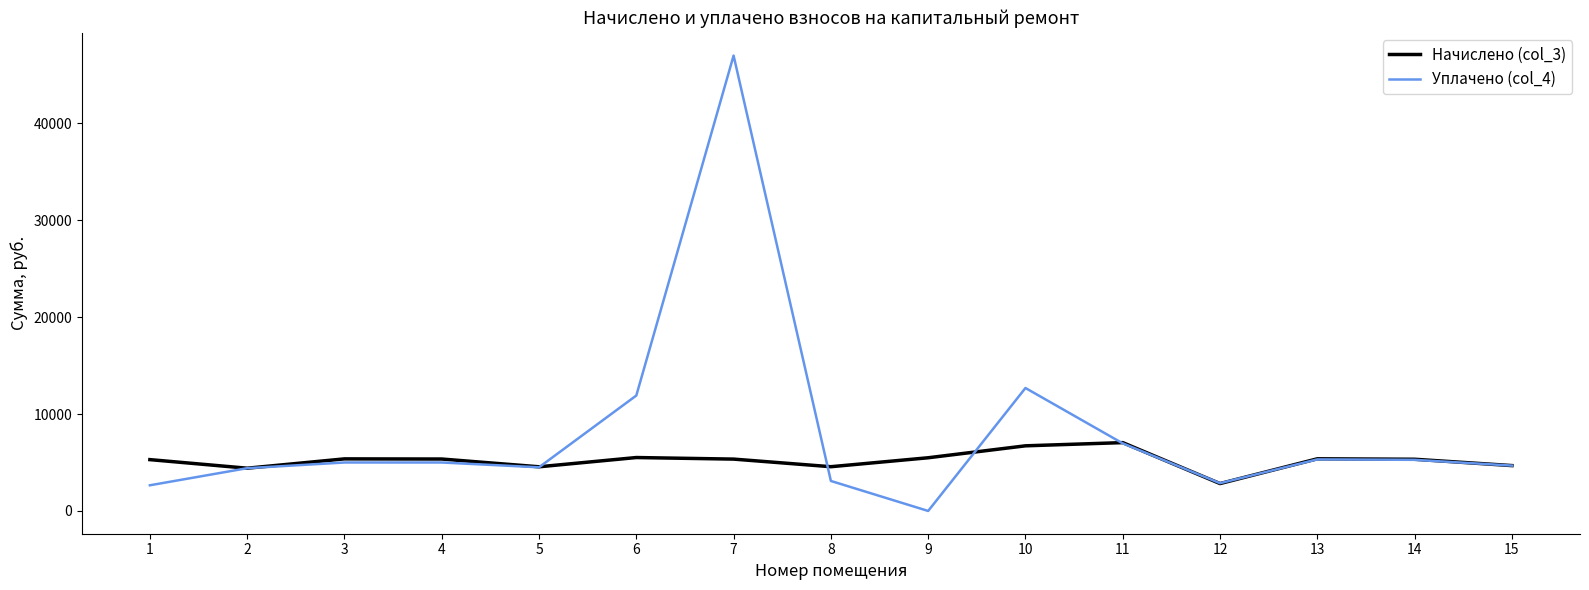

What is the maximum value shown in the chart?

46982.0